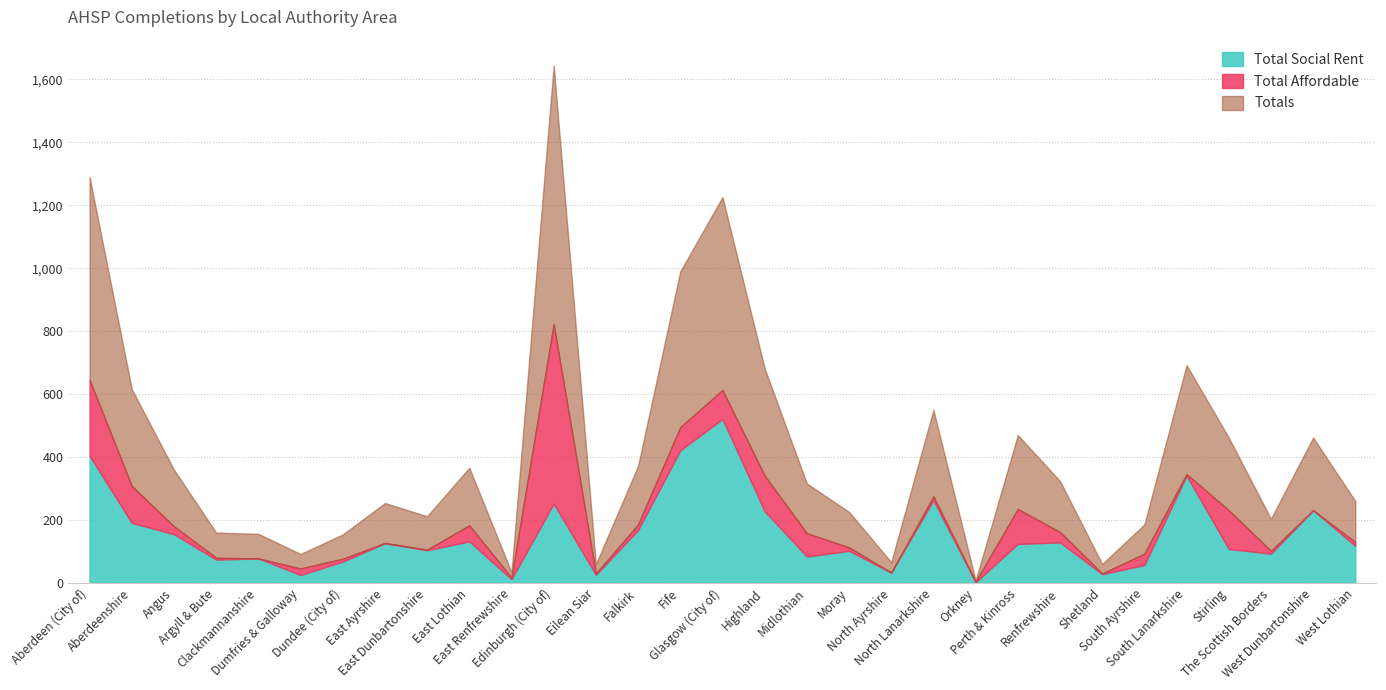

At which category is the sum across all series the highest?

Edinburgh (City of)